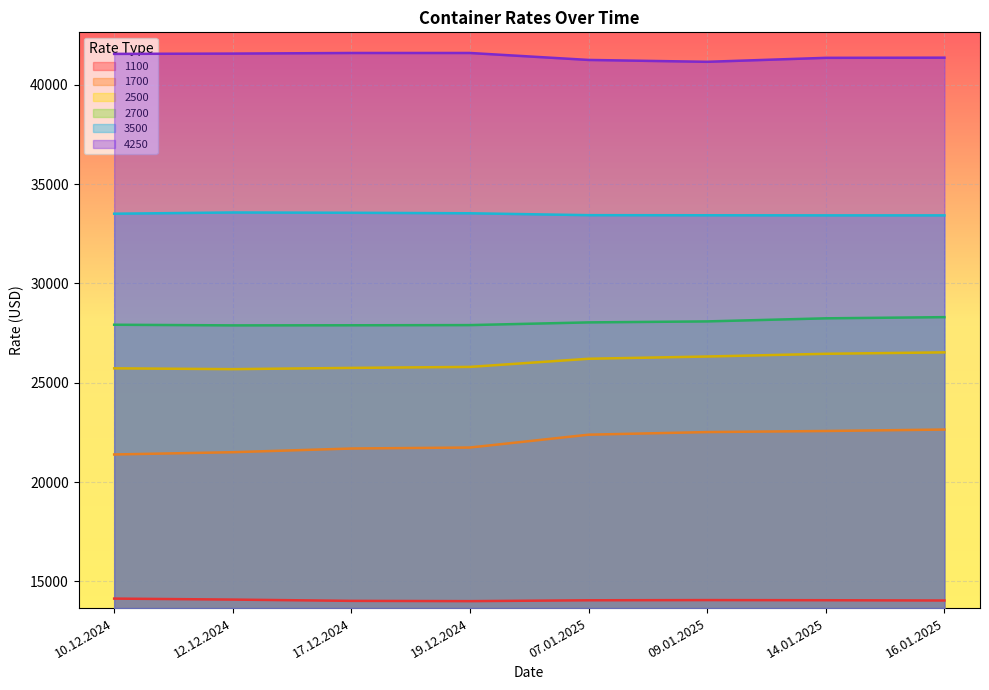

The 4250 series shows 41356 at 14.01.2025. True or false?

True